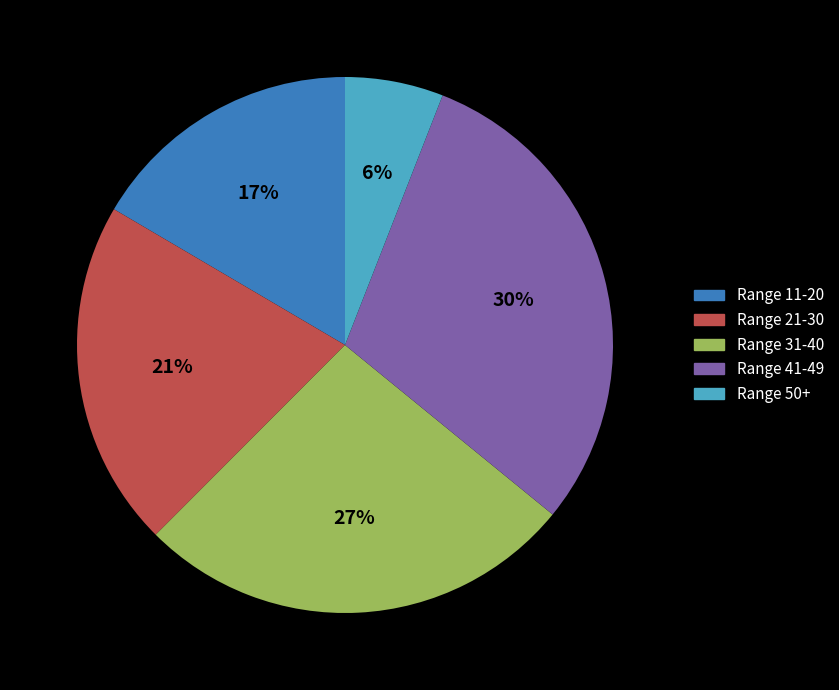

To the nearest percent, what is the combined percentage of Range 50+ and Range 41-49?

36%